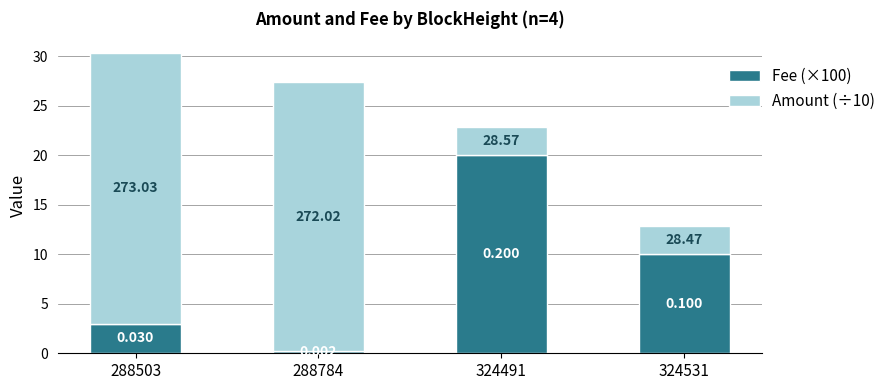

What is the difference between the maximum and second lowest values in the Amount (÷10) series?

24.4